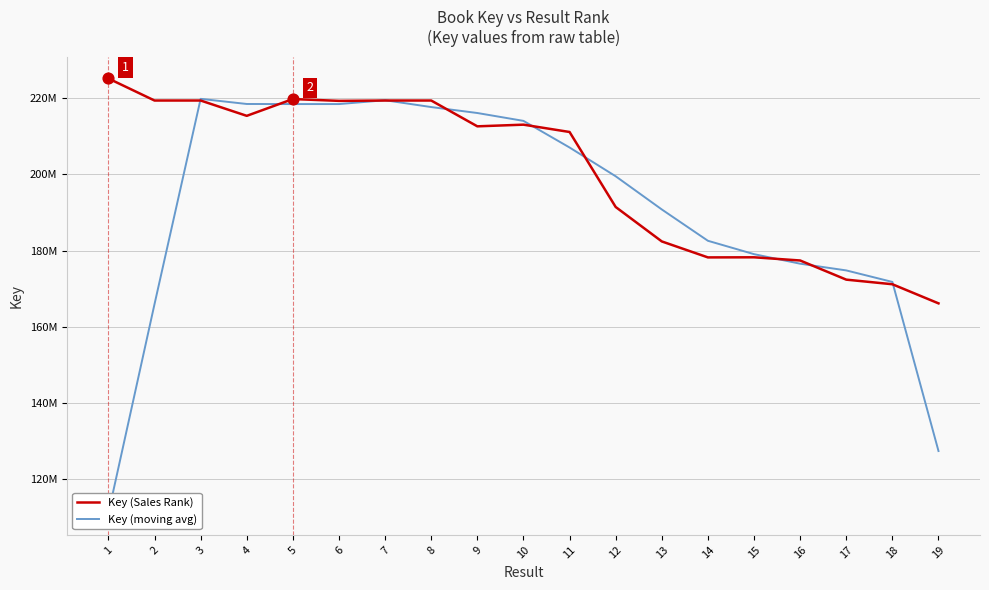

Which series has the largest total across all categories?

Key (Sales Rank)